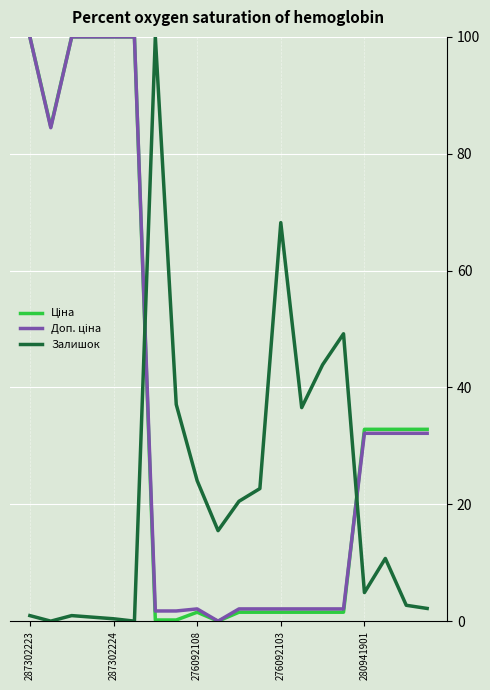

What is the highest value of the Залишок series?

100.0